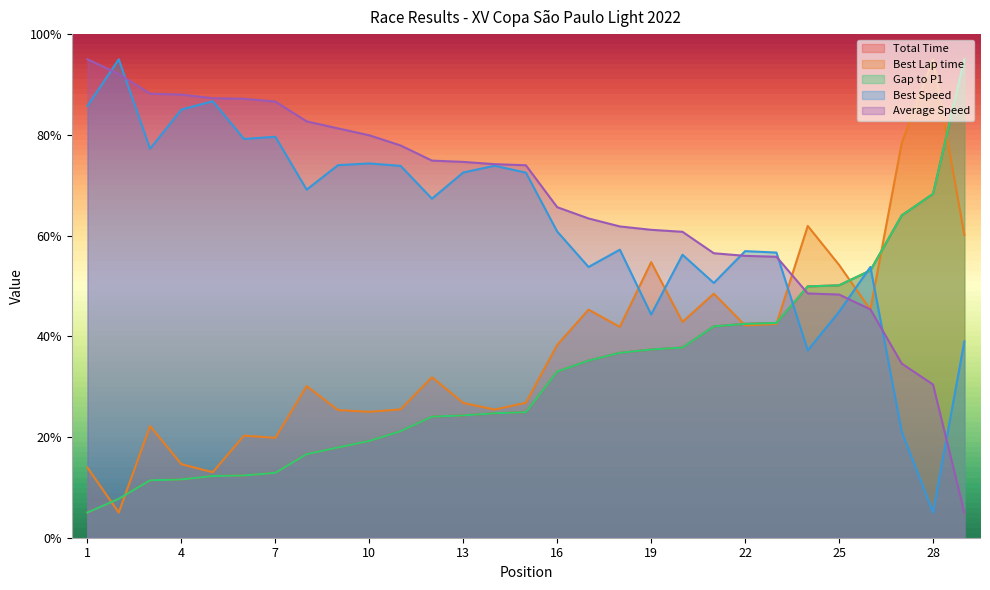

Rank the categories by Total Time value from lowest to highest.

1, 2, 3, 4, 5, 6, 7, 8, 9, 10, 11, 12, 13, 14, 15, 16, 17, 18, 19, 20, 21, 22, 23, 24, 25, 26, 27, 28, 29